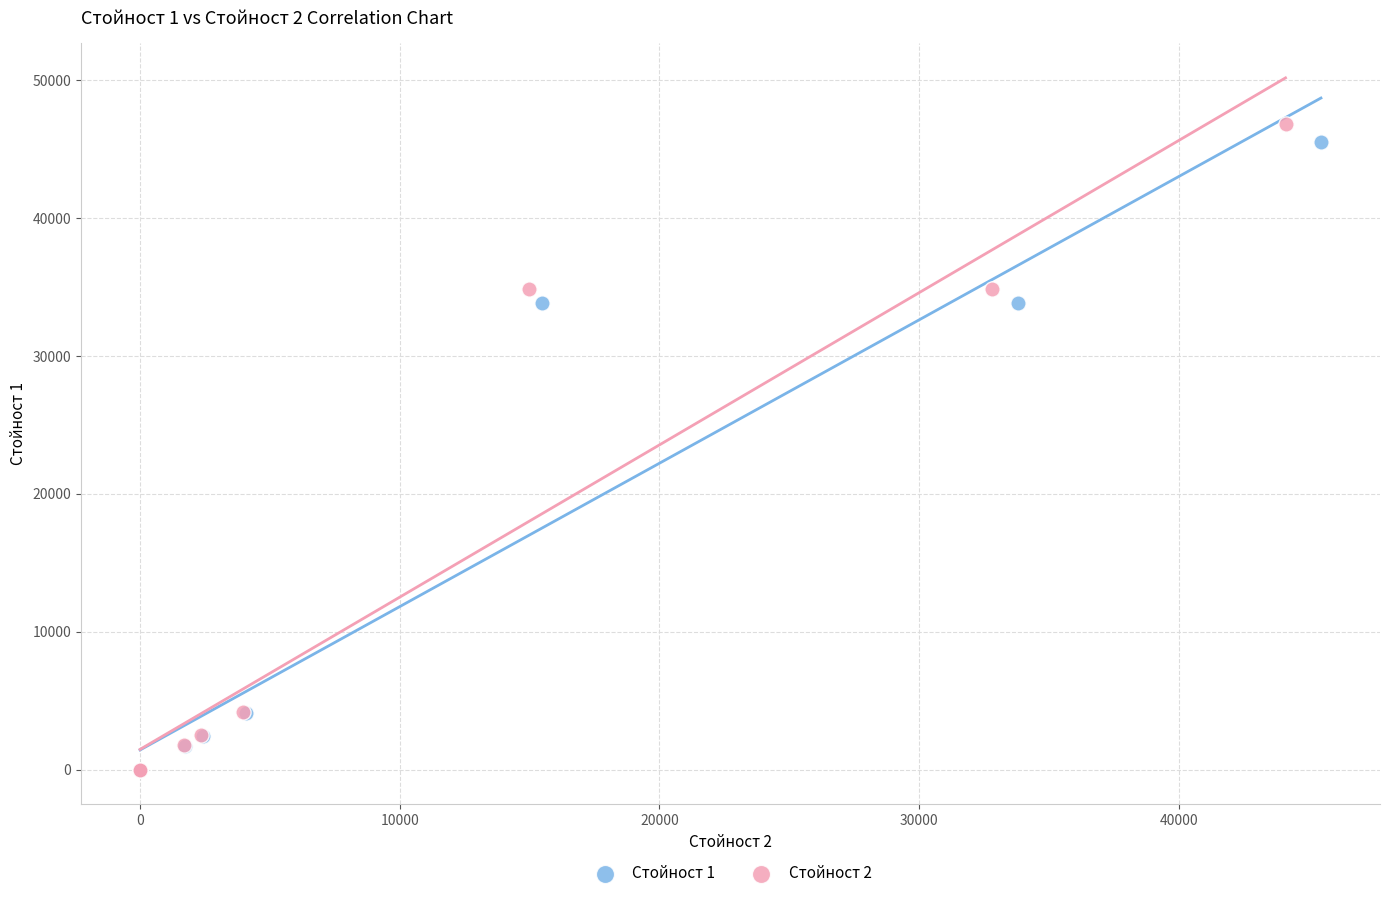

Which series has the widest spread of Y values?

Стойност 2